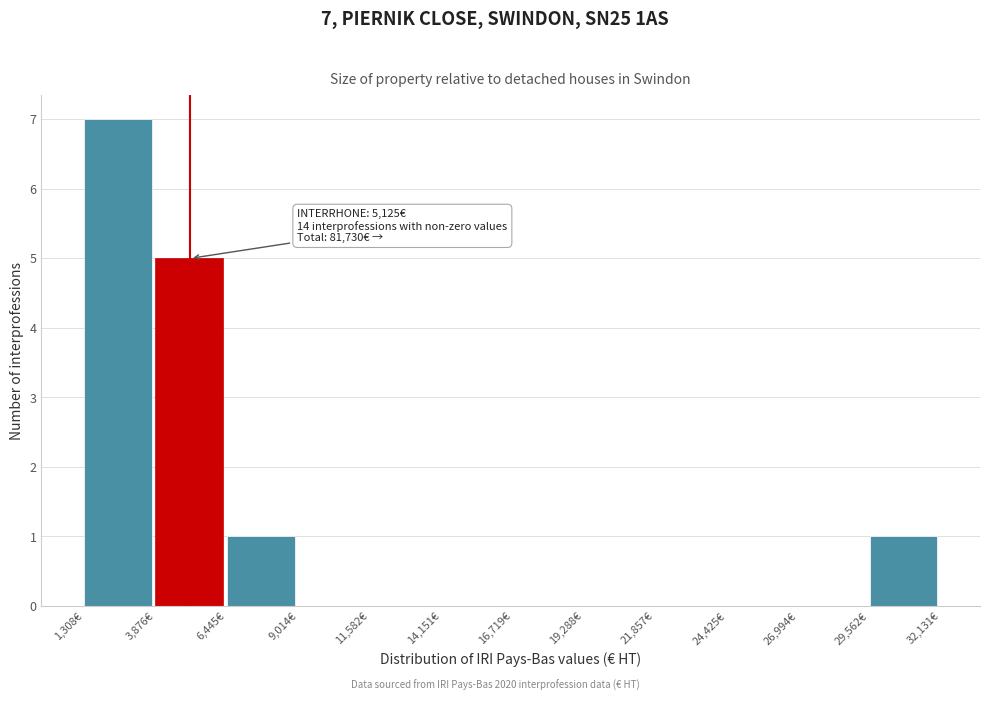

Over which range of the x-axis is the bar tallest?

1500 to 4000